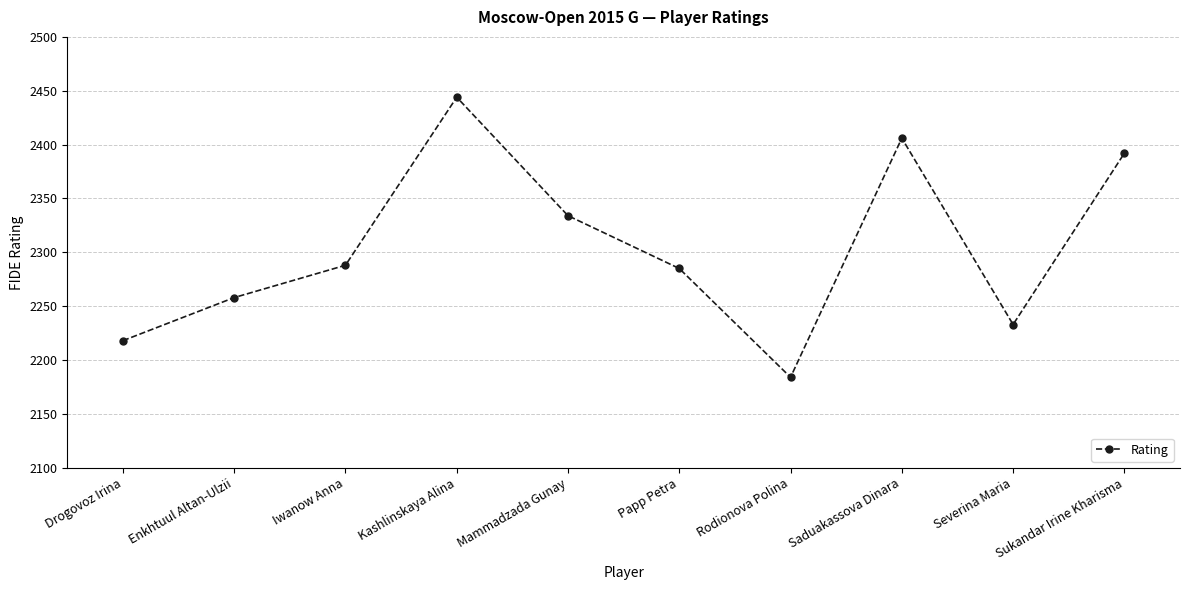

What is the ratio of the value at Mammadzada Gunay to the value at Enkhtuul Altan-Ulzii?

1.0